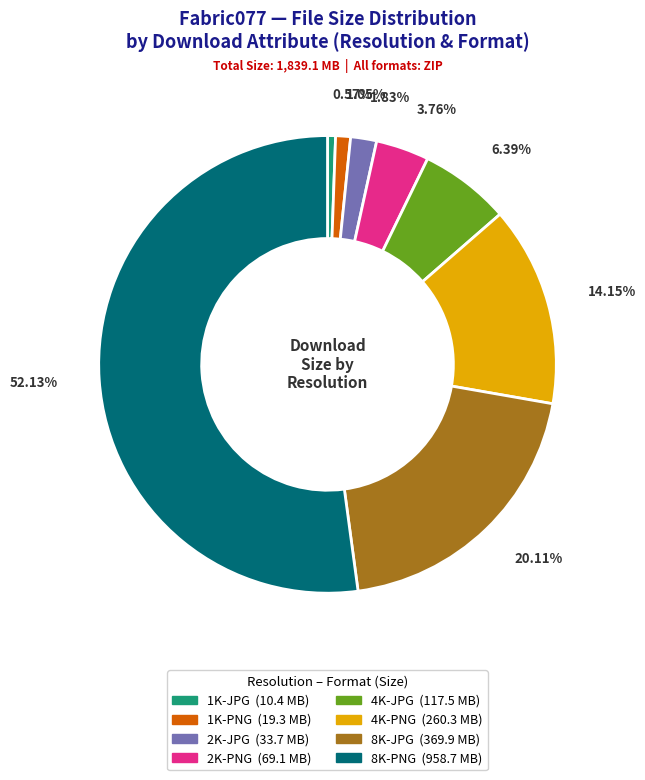

Which slice is the largest?

8K-PNG